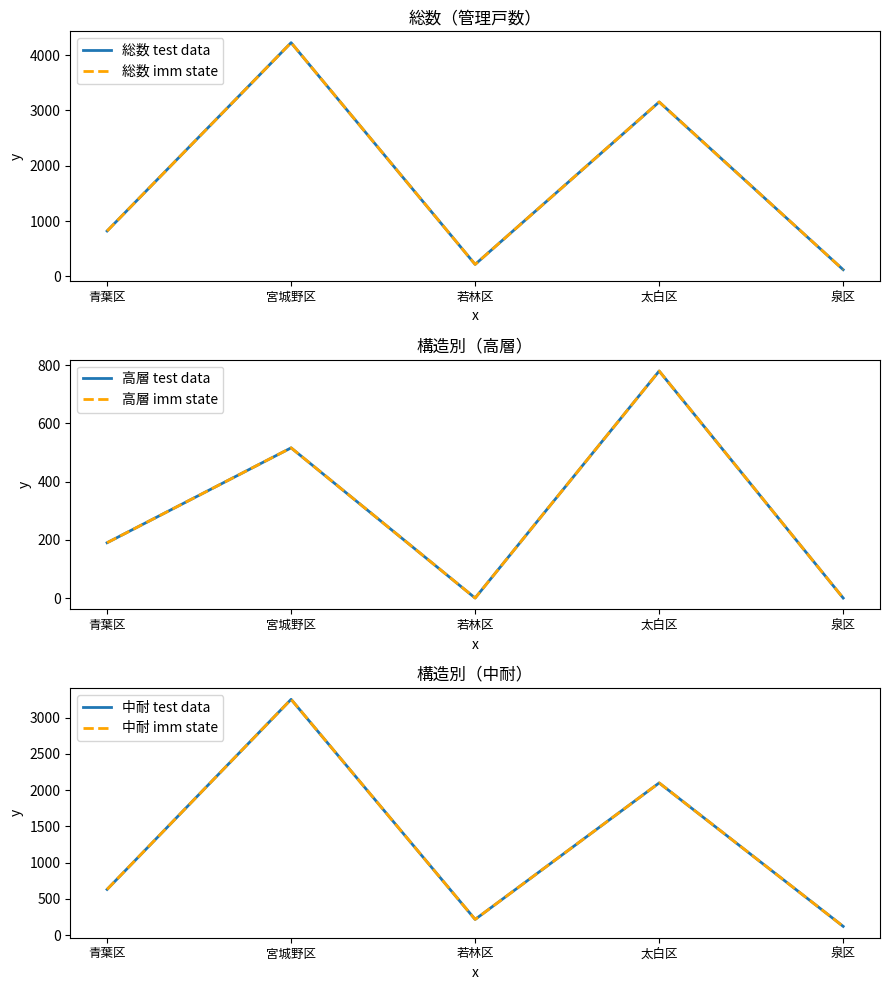

Does the chart display data point markers on the line(s)?

No